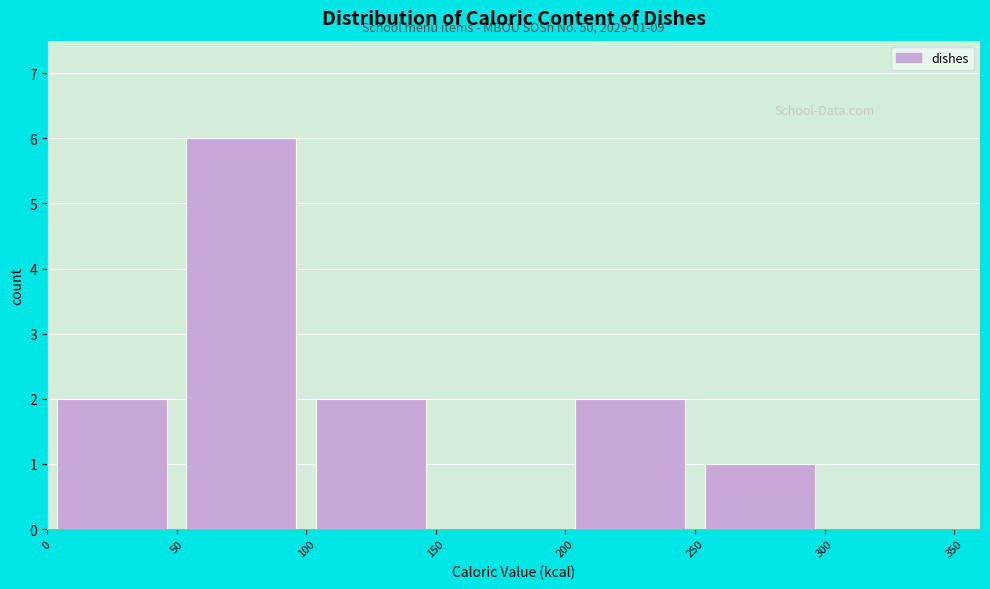

Which range on the x-axis has the tallest bar?

50 to 100